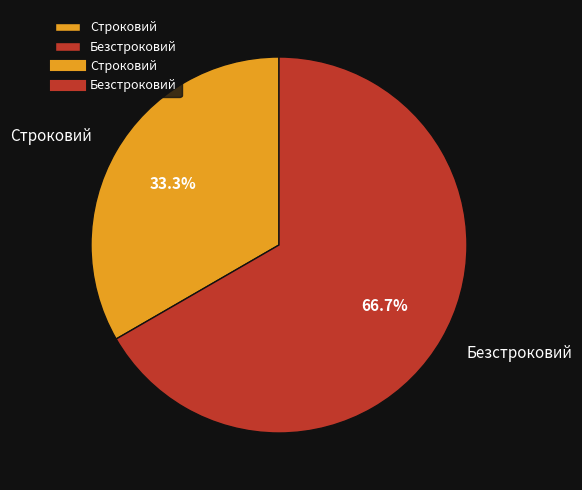

What is the smallest slice in the pie chart?

Строковий